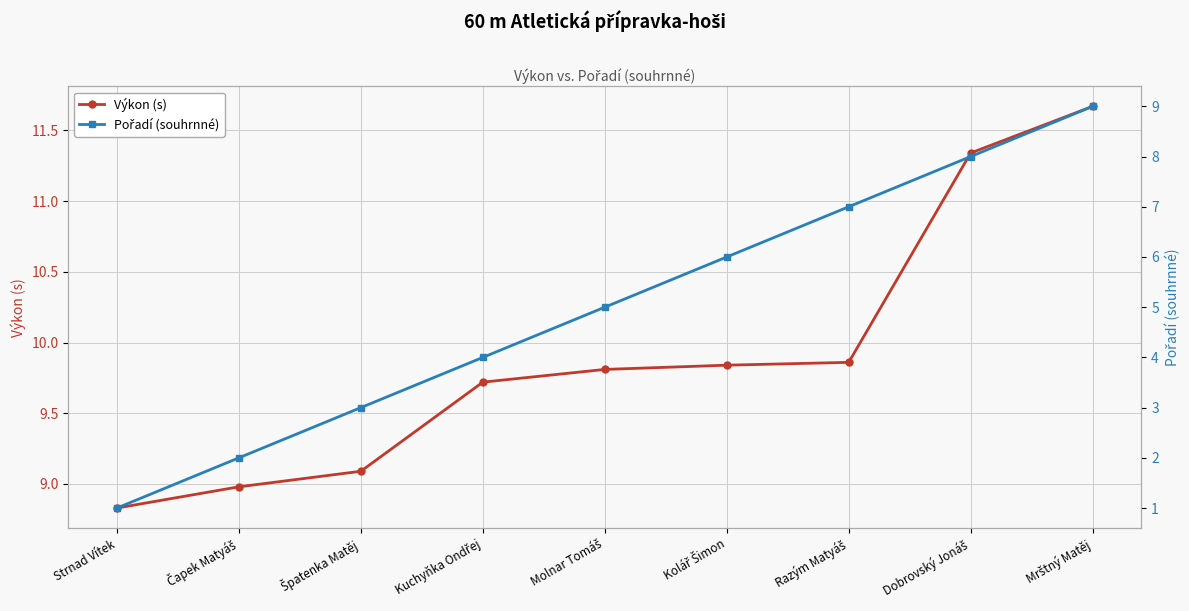

Which series has the widest spread of values?

Pořadí (souhrnné)